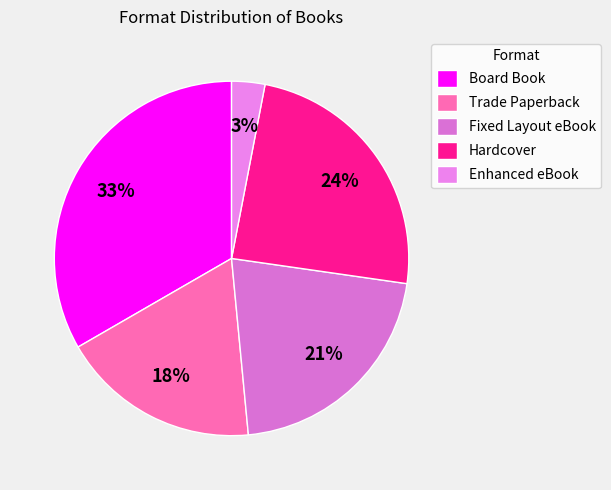

Rank the categories by value from highest to lowest.

Board Book, Hardcover, Fixed Layout eBook, Trade Paperback, Enhanced eBook